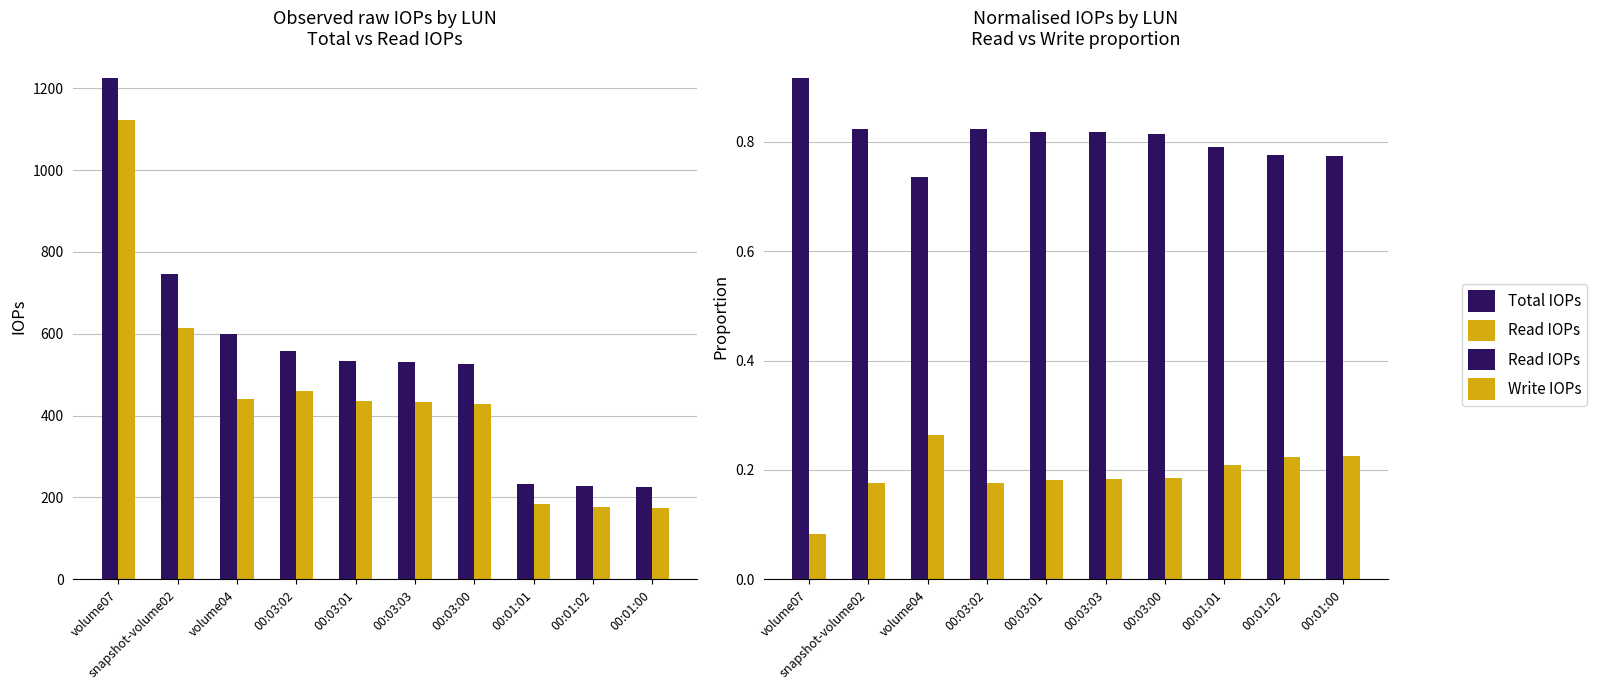

What is the approximate value of Read IOPs at 00:01:00?

0.8